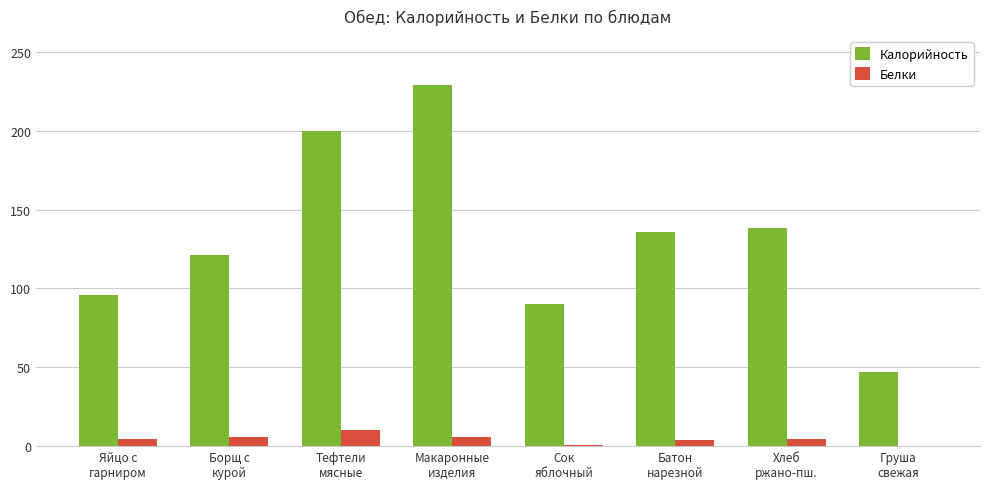

Count the number of data series in this chart.

2